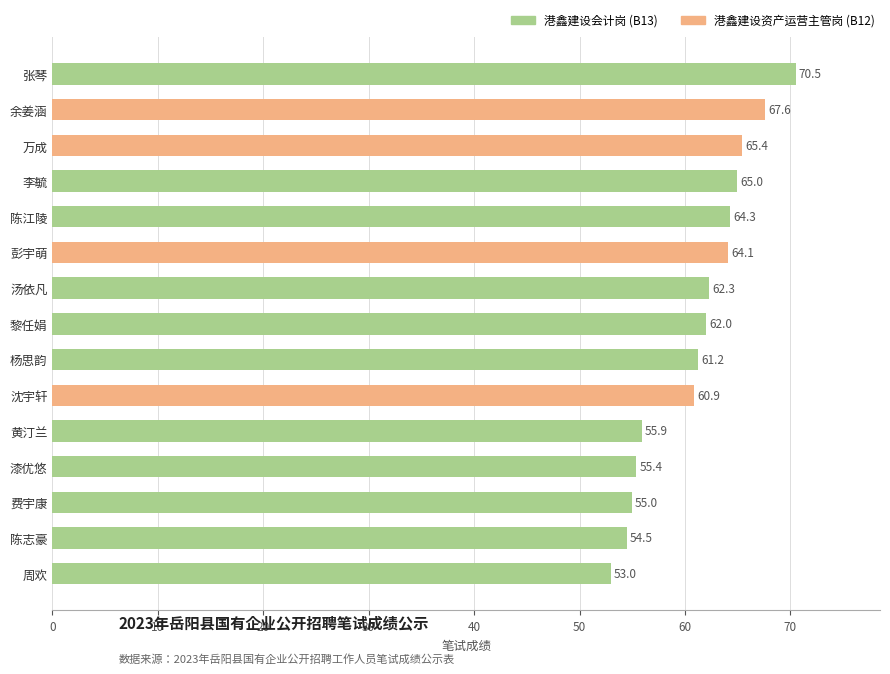

The chart shows a value of 92.9 at 黄汀兰. True or false?

False